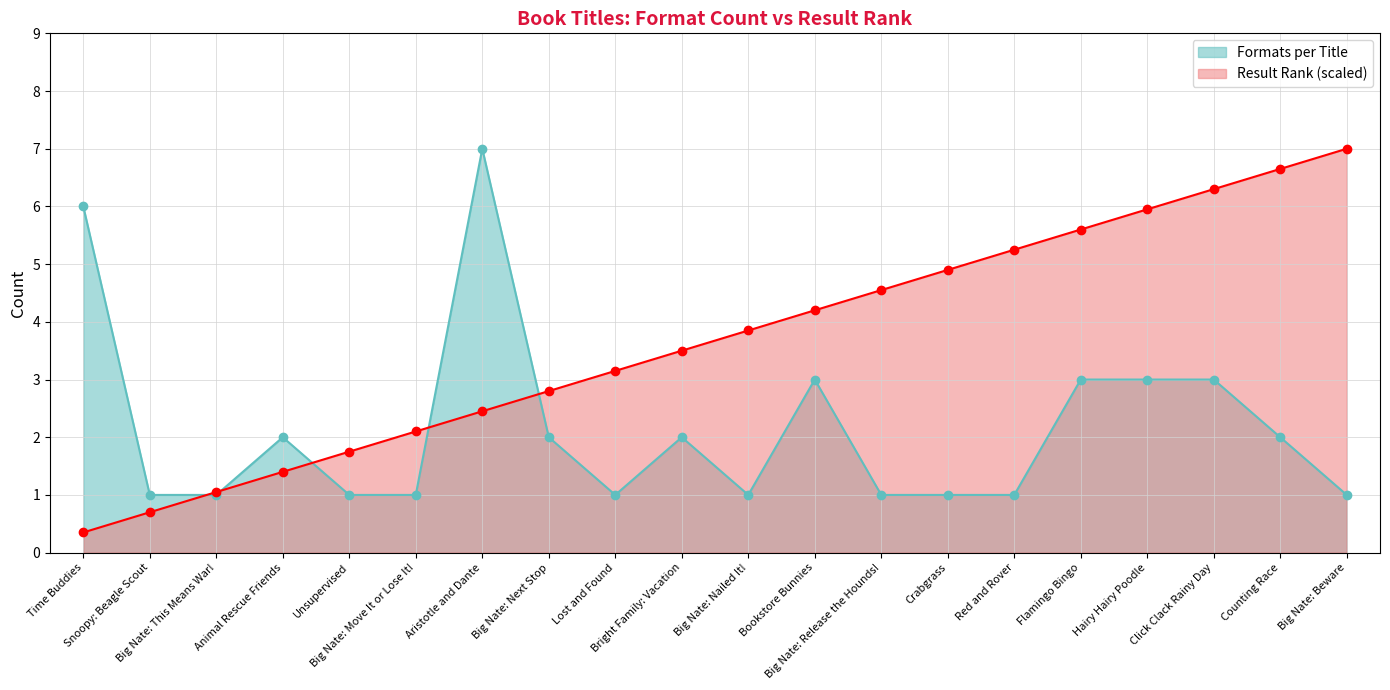

What is the total value across all series at Big Nate: This Means War!?

2.0